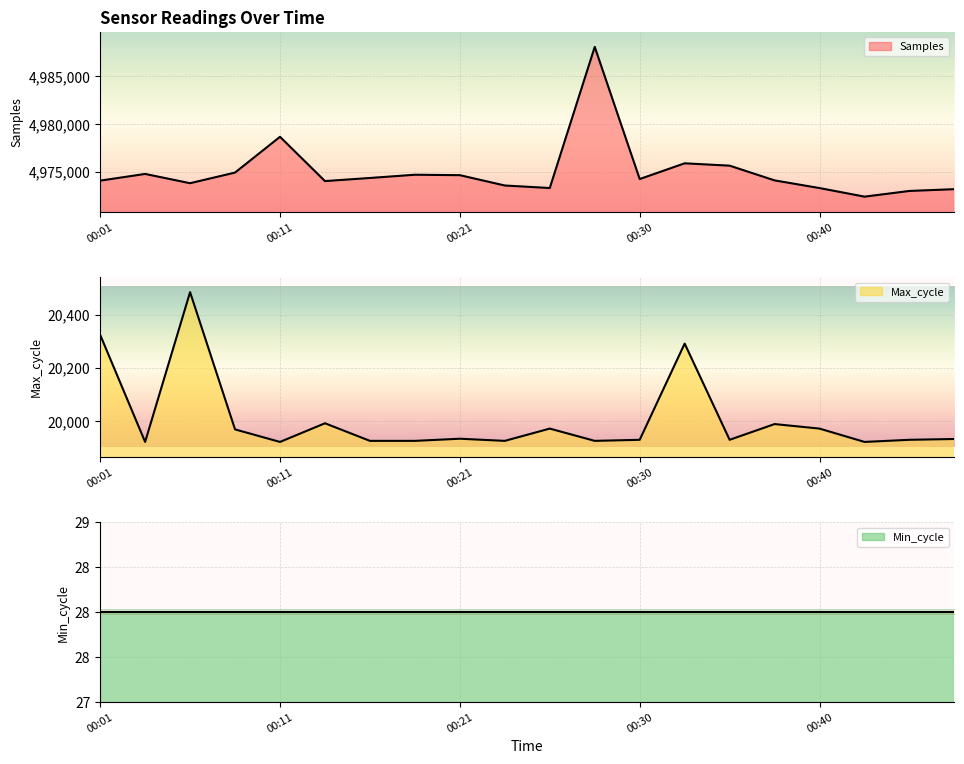

True or false: Samples and Max_cycle cross at least once.

False